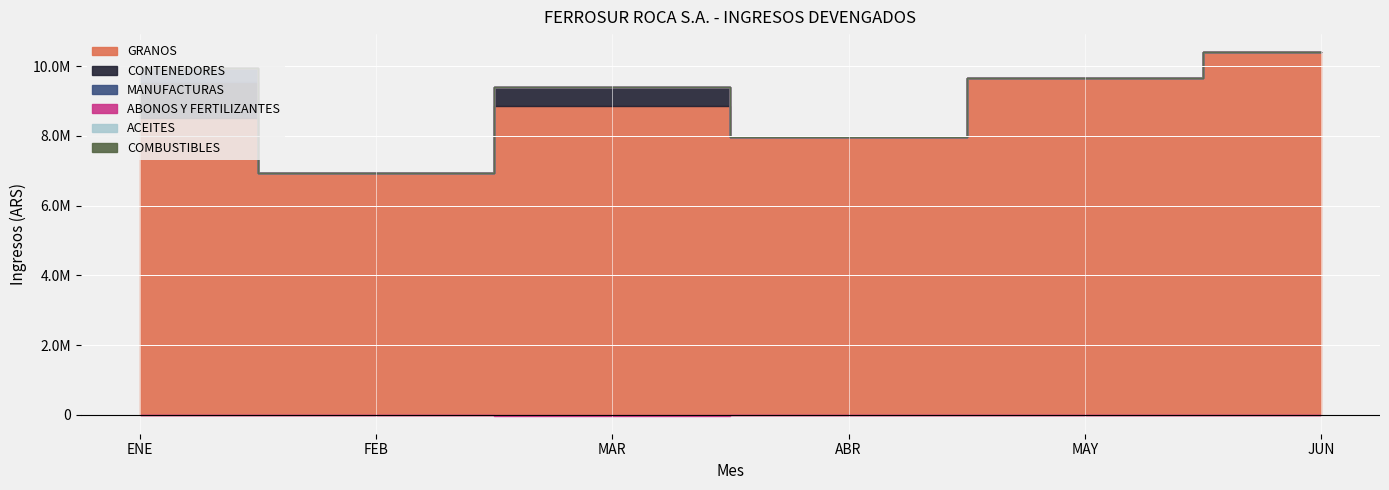

How many CONTENEDORES values are between 0 and 551188?

5